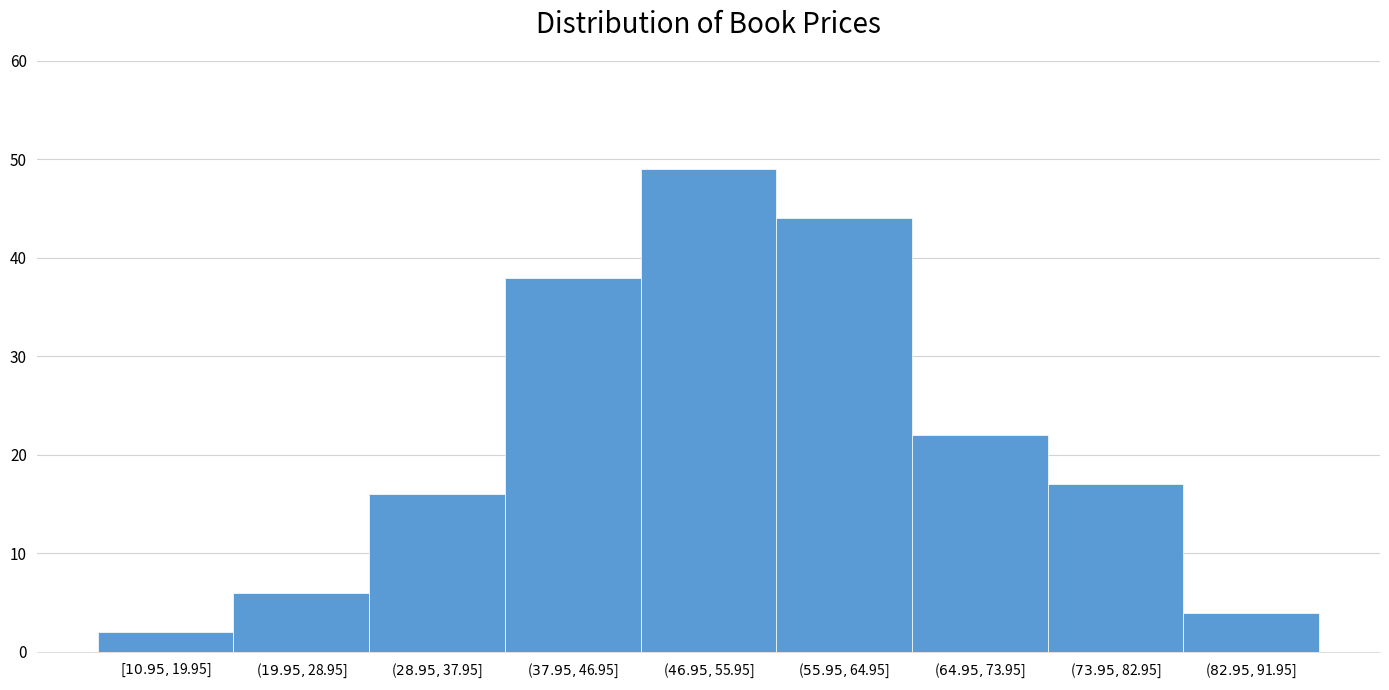

Reading left to right, what are all the values shown in this chart?

2	6	16	38	49	44	22	17	4